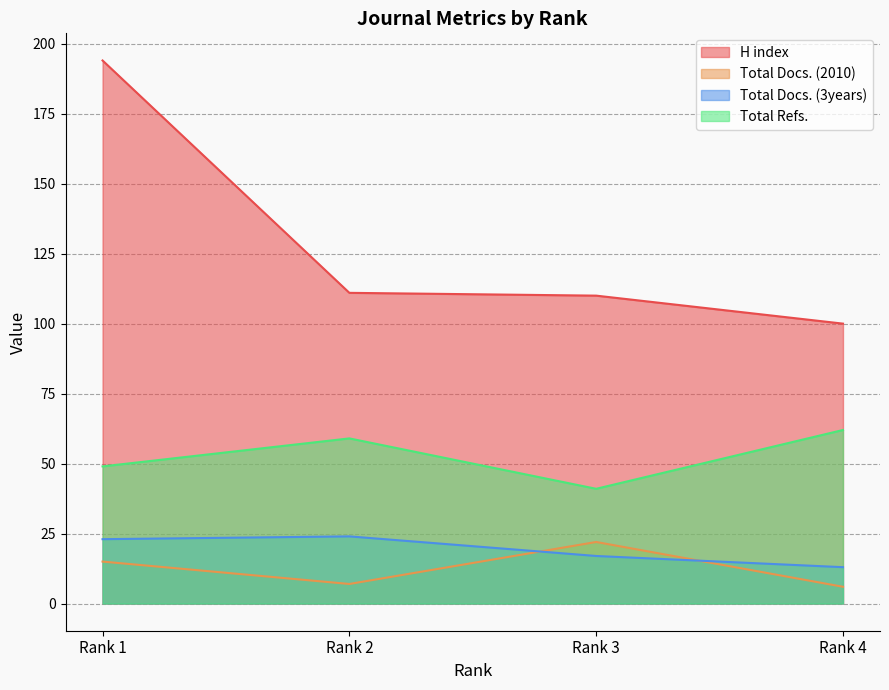

Reading right to left, list all the values displayed in this chart.

H index: Rank 4=100	Rank 3=110	Rank 2=111	Rank 1=194
Total Docs. (2010): Rank 4=6	Rank 3=22	Rank 2=7	Rank 1=15
Total Docs. (3years): Rank 4=13	Rank 3=17	Rank 2=24	Rank 1=23
Total Refs.: Rank 4=62	Rank 3=41	Rank 2=59	Rank 1=49